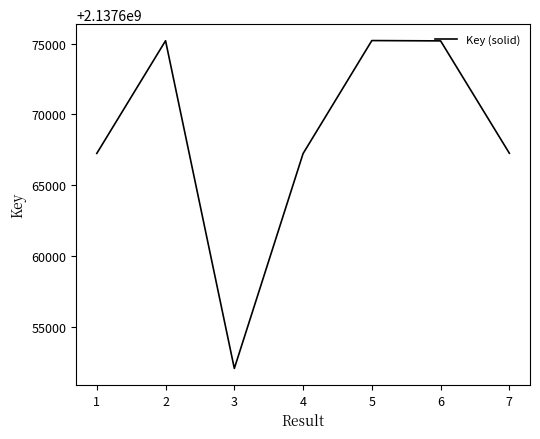

What is the minimum value shown in the chart?

2137652092